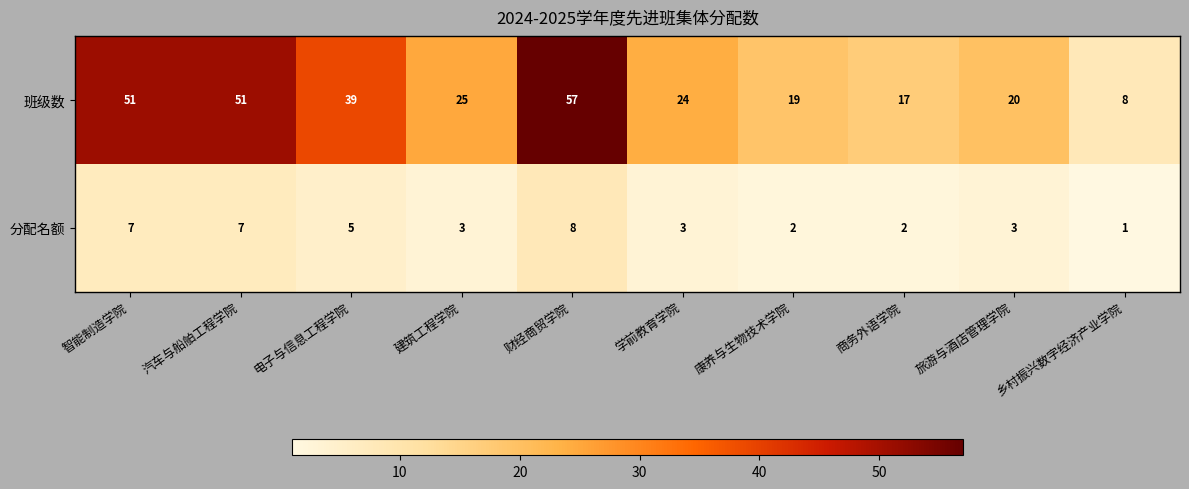

What is the average value of the 分配名额 series?

4